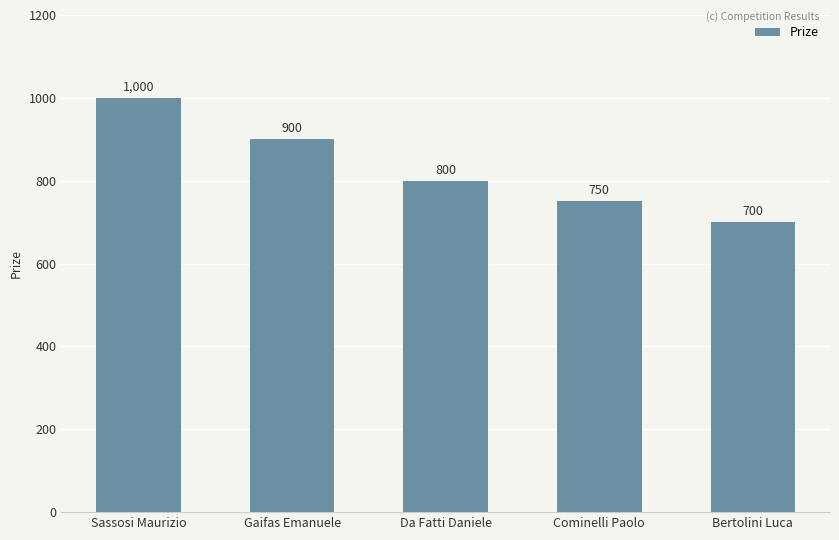

What is the maximum value shown in the chart?

1000